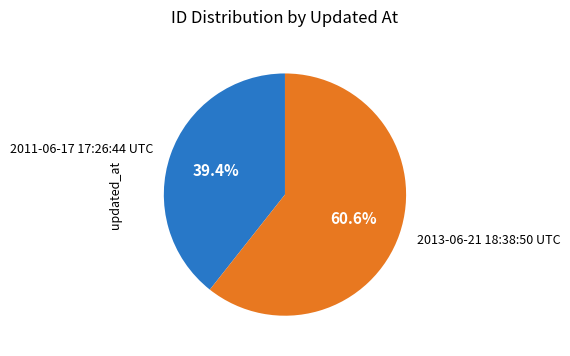

Is it true that 2011-06-17 17:26:44 UTC is 39% of the pie?

True